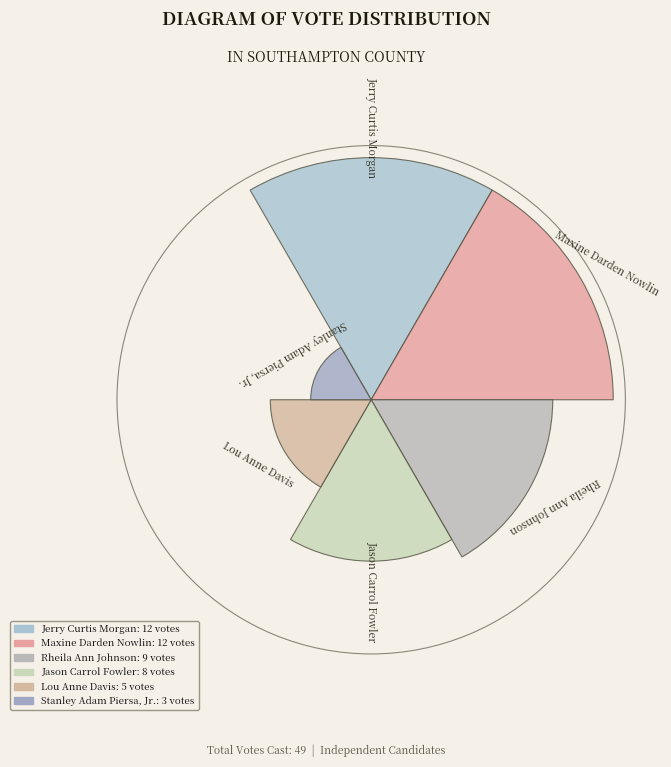

Does the chart contain stacked bars?

No